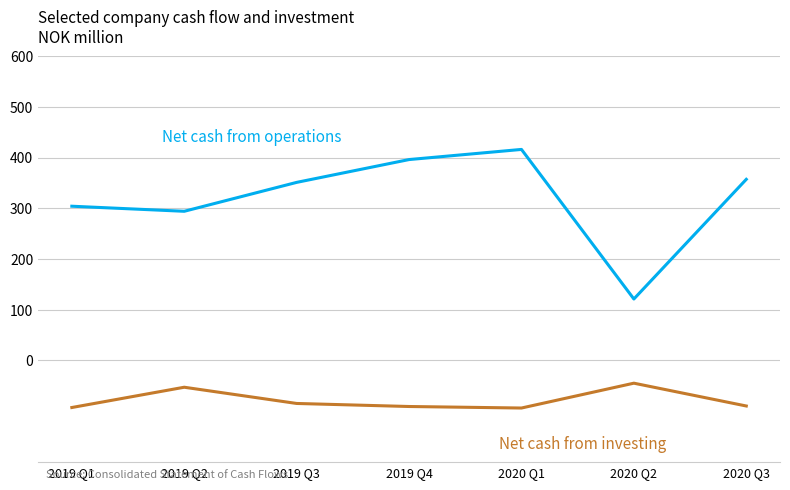

What is the spread (max minus min) of values at 2019 Q4?

487